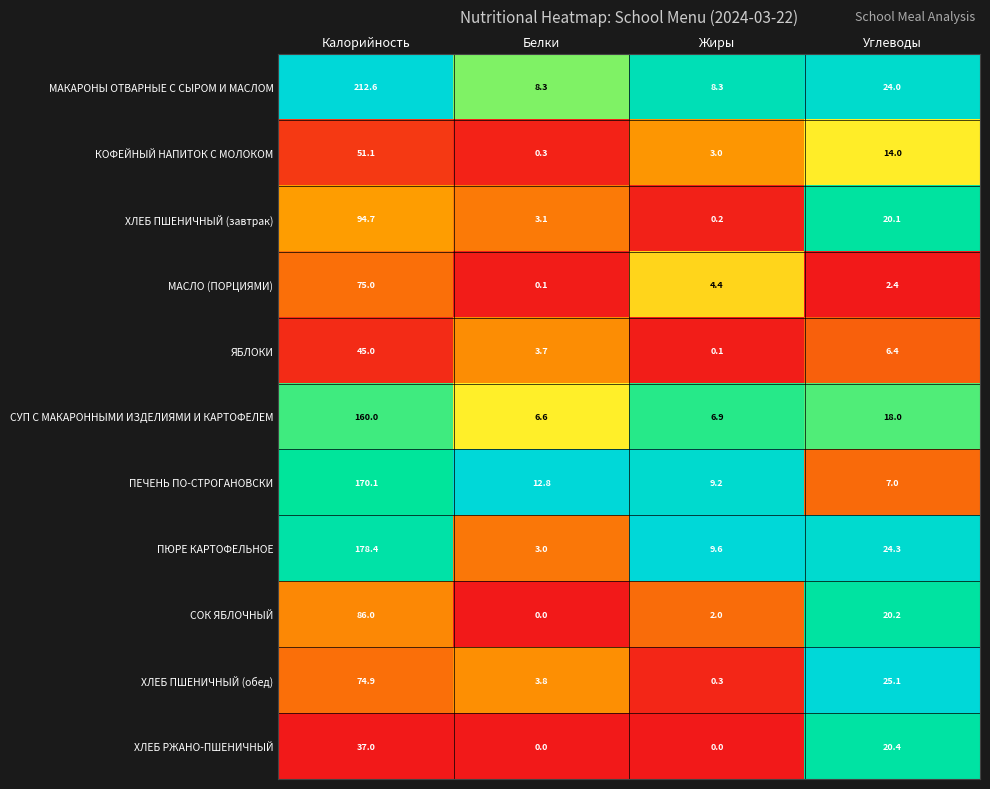

Which series changed the most between Калорийность and Жиры?

МАКАРОНЫ ОТВАРНЫЕ С СЫРОМ И МАСЛОМ